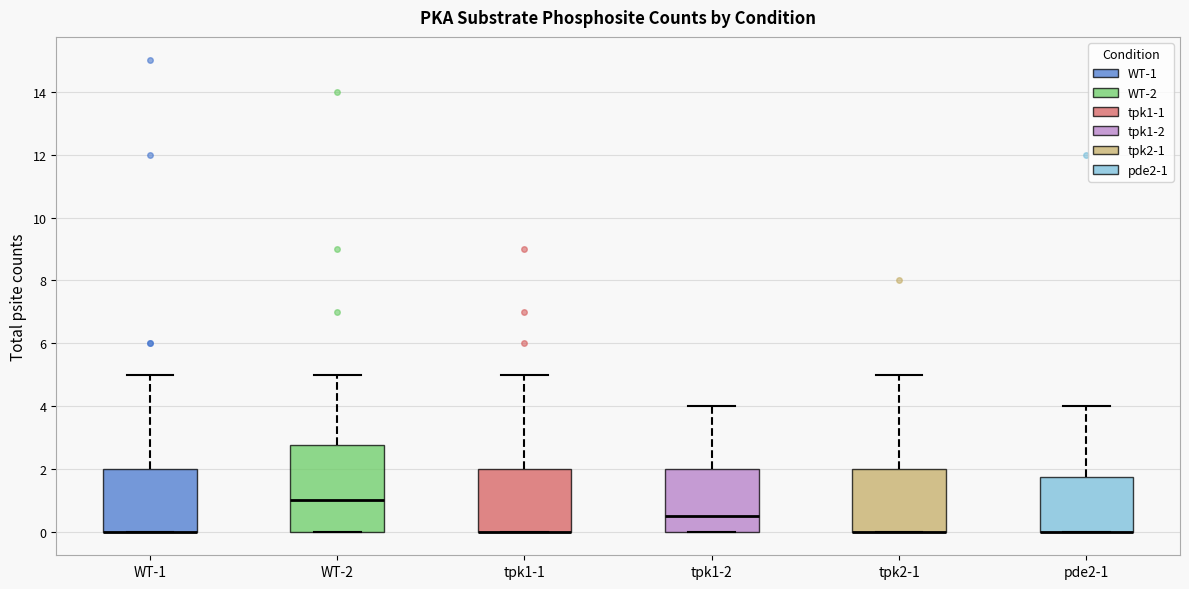

Reading left to right, transcribe this box plot: for each box, give where its median line is, the range the box spans, and where its two whiskers end, as read against the y-axis. The values are not printed on the chart, so give them approximately, as read against the axis.

WT-1: median 0.0 (drawn on the box's lower edge), box 0.0 to 2.0, whiskers 0.0 to 5.0
WT-2: median 1.0, box 0.0 to 2.8, whiskers 0.0 to 5.0
tpk1-1: median 0.0 (drawn on the box's lower edge), box 0.0 to 2.0, whiskers 0.0 to 5.0
tpk1-2: median 0.6, box 0.0 to 2.0, whiskers 0.0 to 4.0
tpk2-1: median 0.0 (drawn on the box's lower edge), box 0.0 to 2.0, whiskers 0.0 to 5.0
pde2-1: median 0.0 (drawn on the box's lower edge), box 0.0 to 1.8, whiskers 0.0 to 4.0